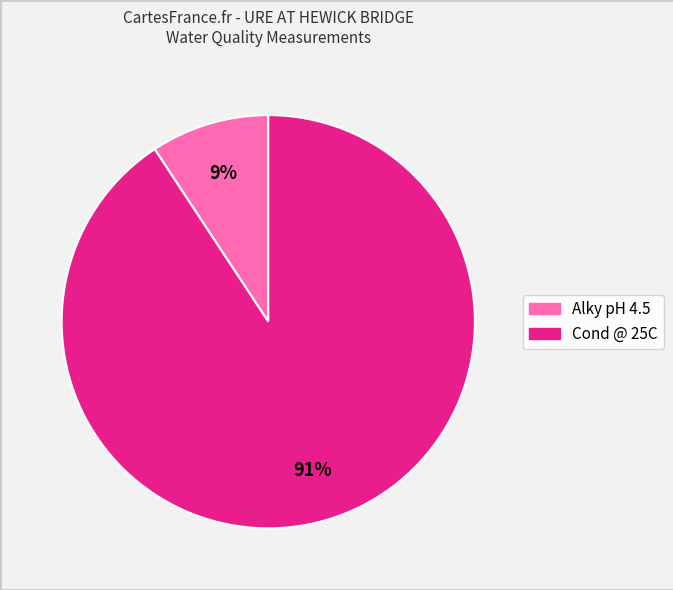

To the nearest percent, what is the average slice percentage?

50%